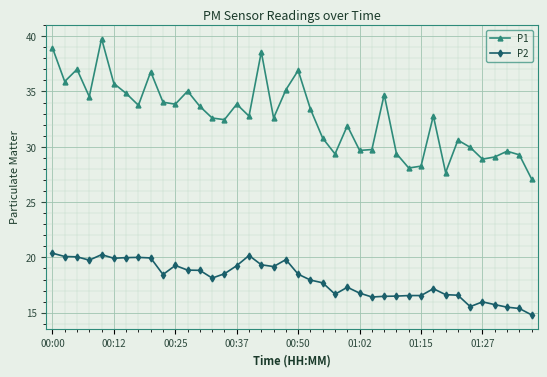

Which series has the largest total across all categories?

P1